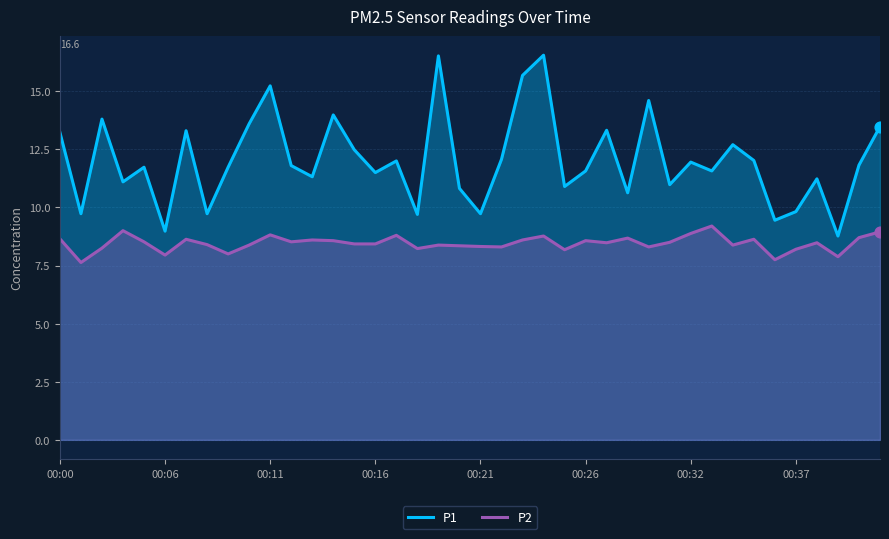

Which series contains the highest Y value?

P1